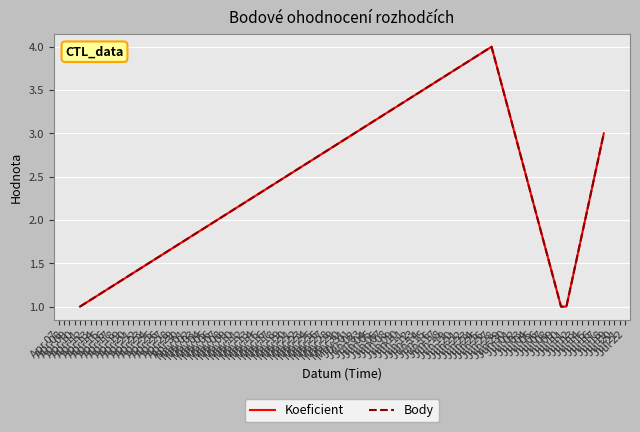

True or false: Koeficient and Body cross at least once.

False